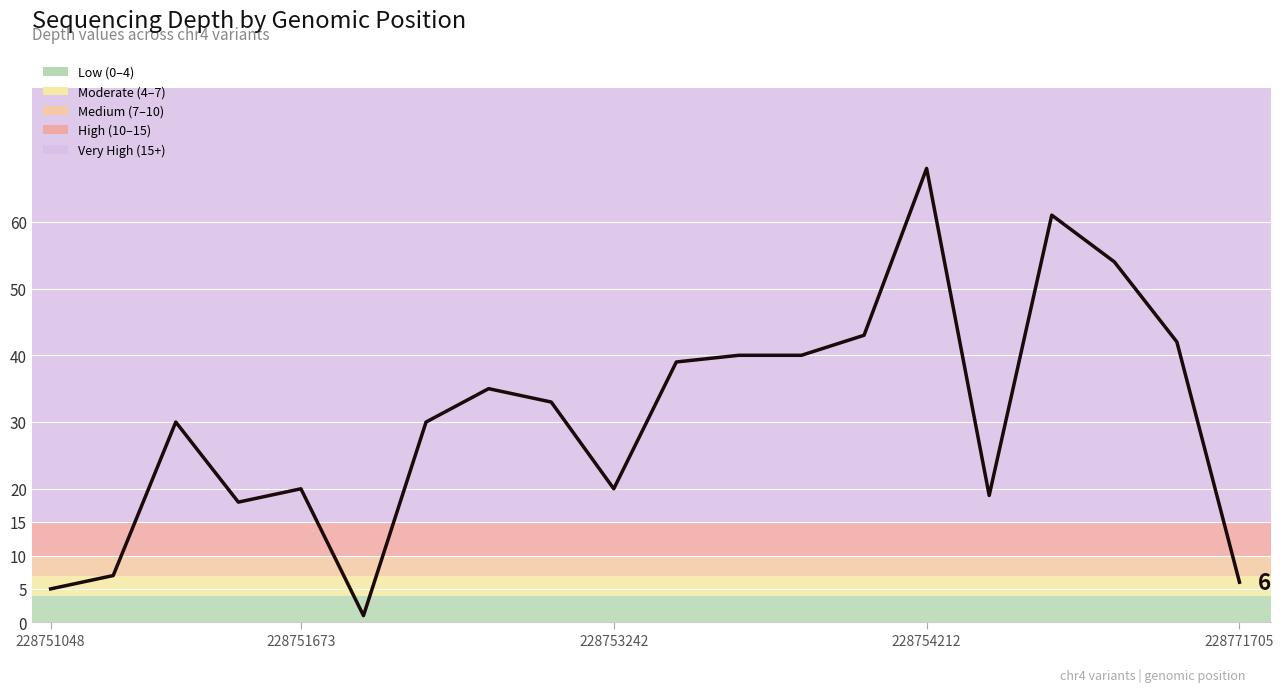

What is the maximum value shown in the chart?

68